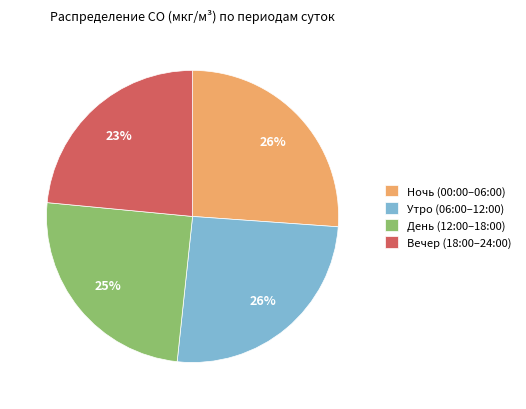

True or false: Вечер (18:00–24:00) accounts for 23% of the total.

True